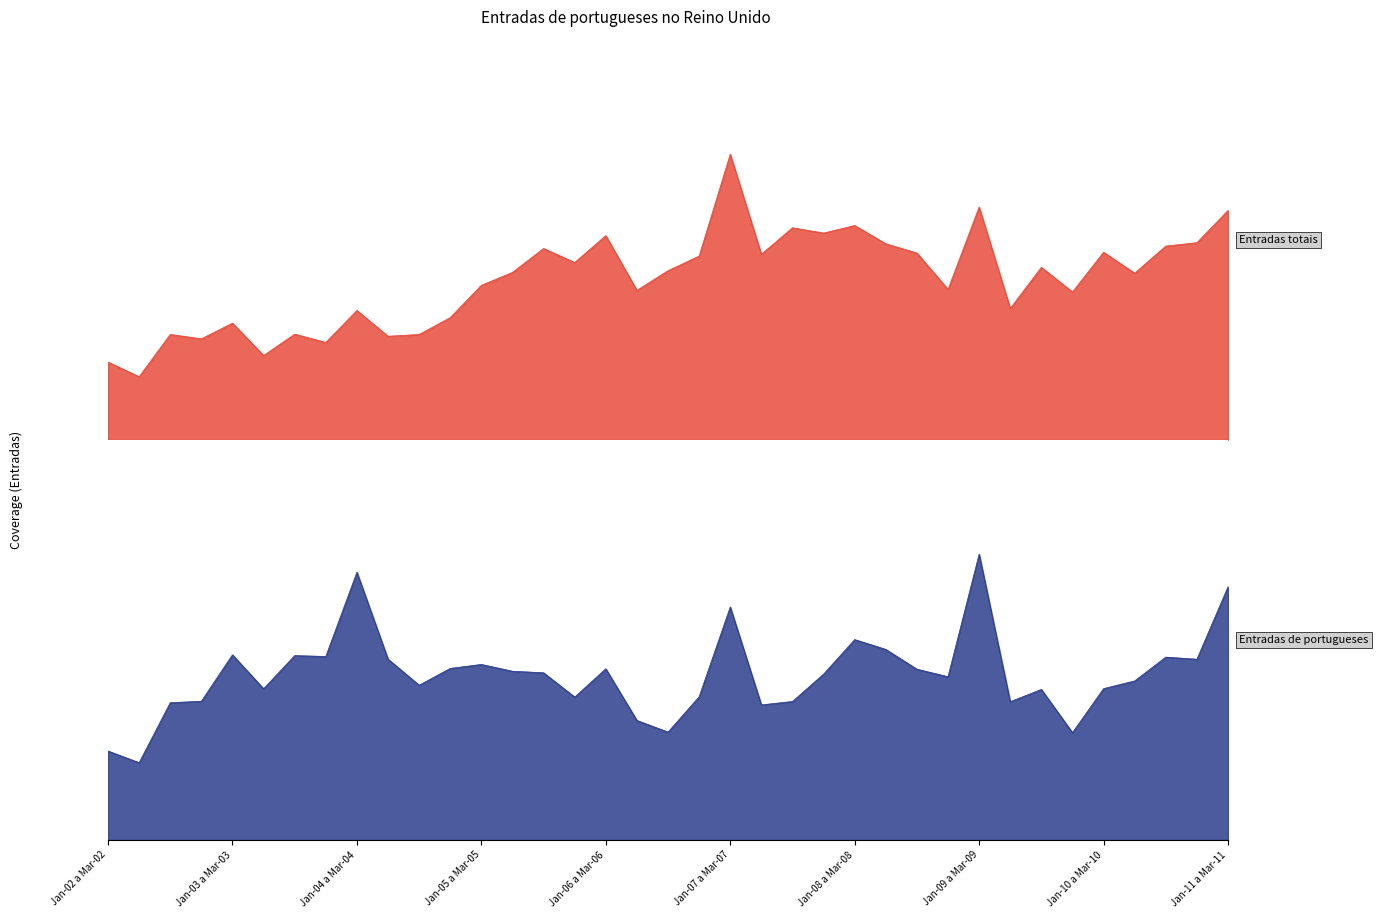

True or false: Entradas de portugueses (N) and Entradas totais (N) intersect in this chart.

True